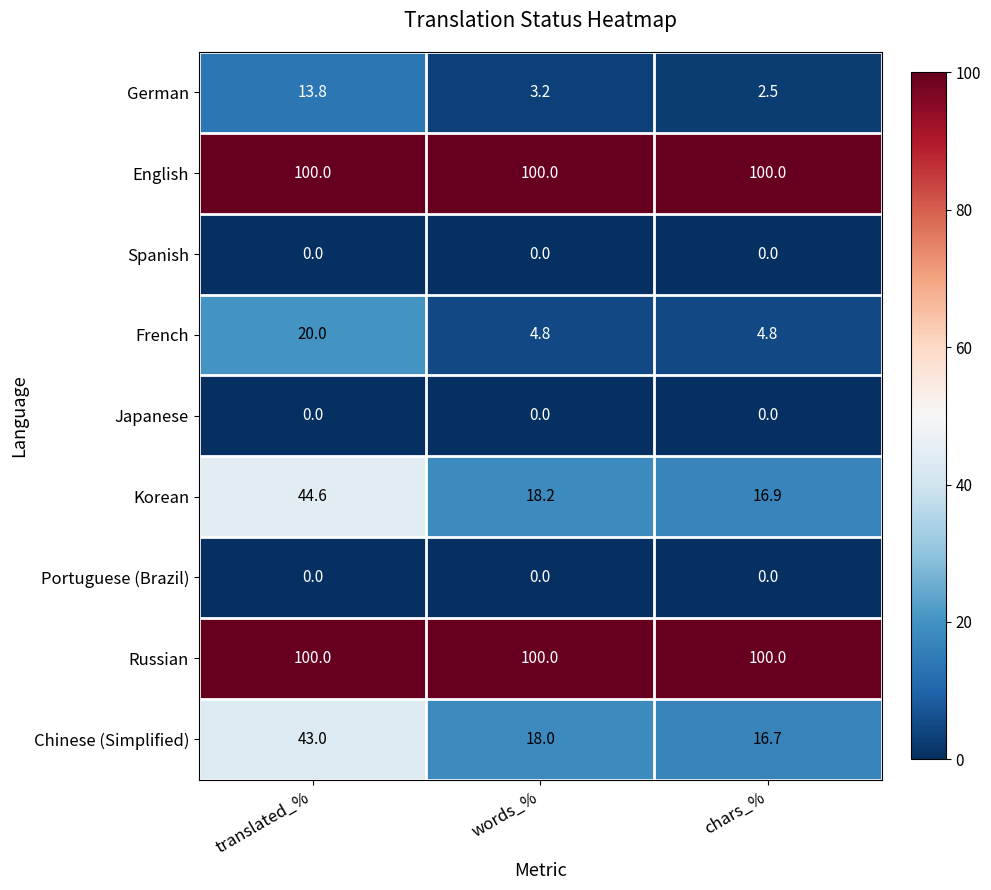

Which series has the largest range (max minus min)?

Korean